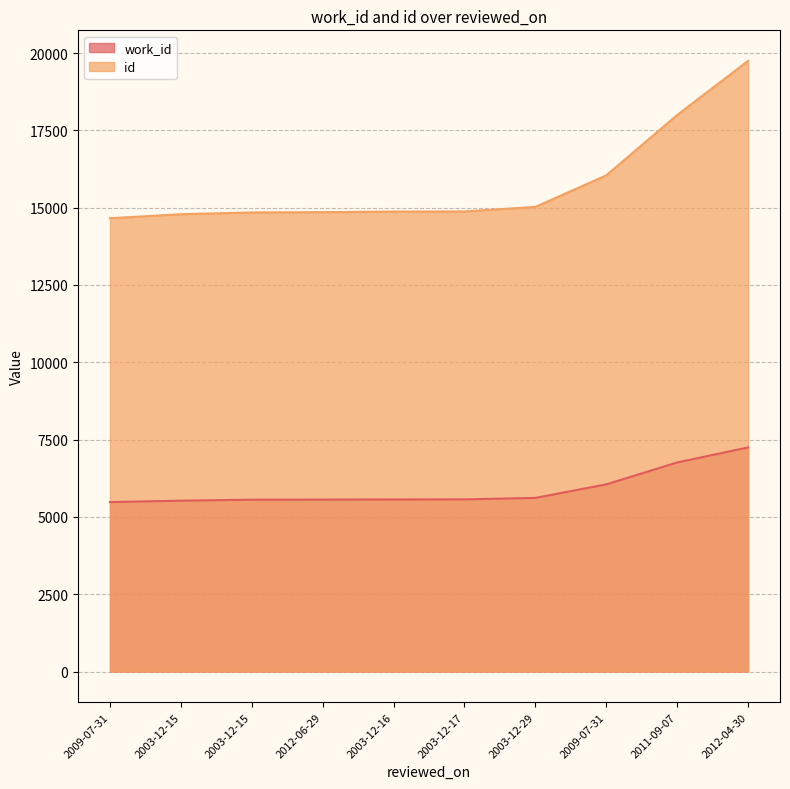

True or false: id and work_id intersect in this chart.

False